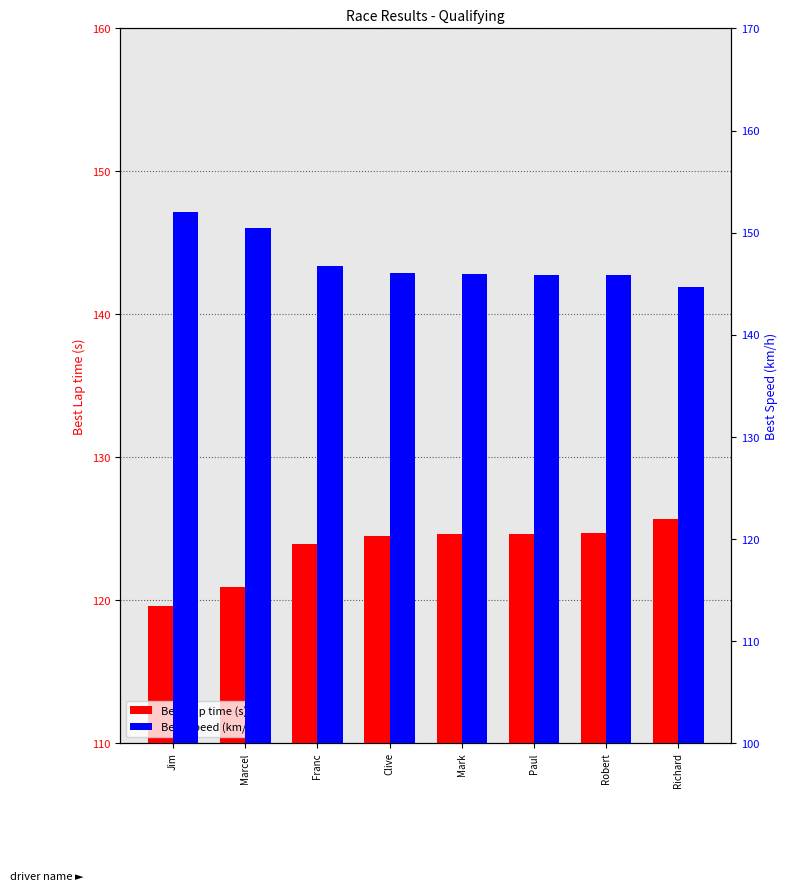

Which series has the largest total across all categories?

Best Speed